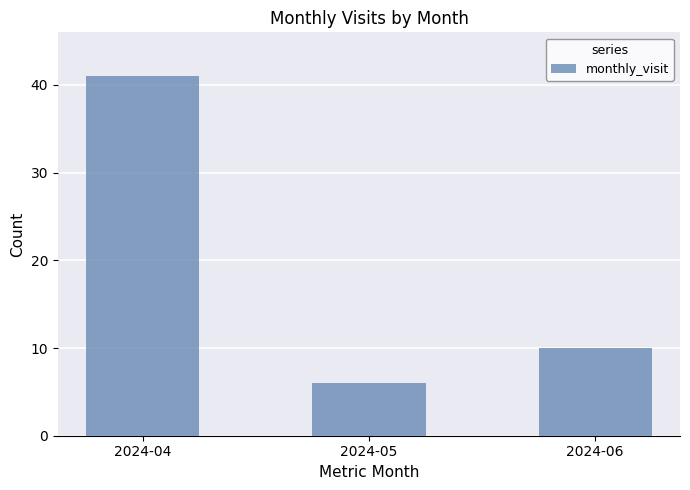

What is the change in value from 2024-04 to 2024-06?

-31